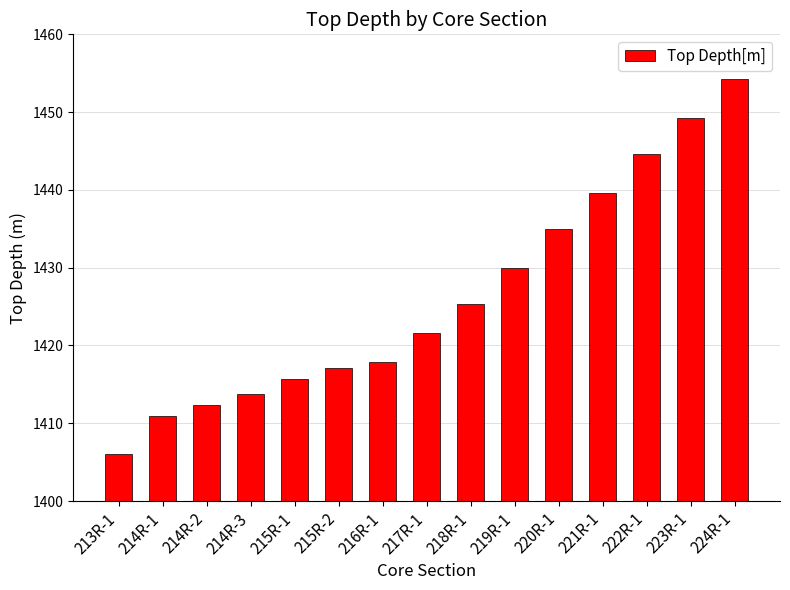

What is the value of the 11th bar from the left?

1435.0